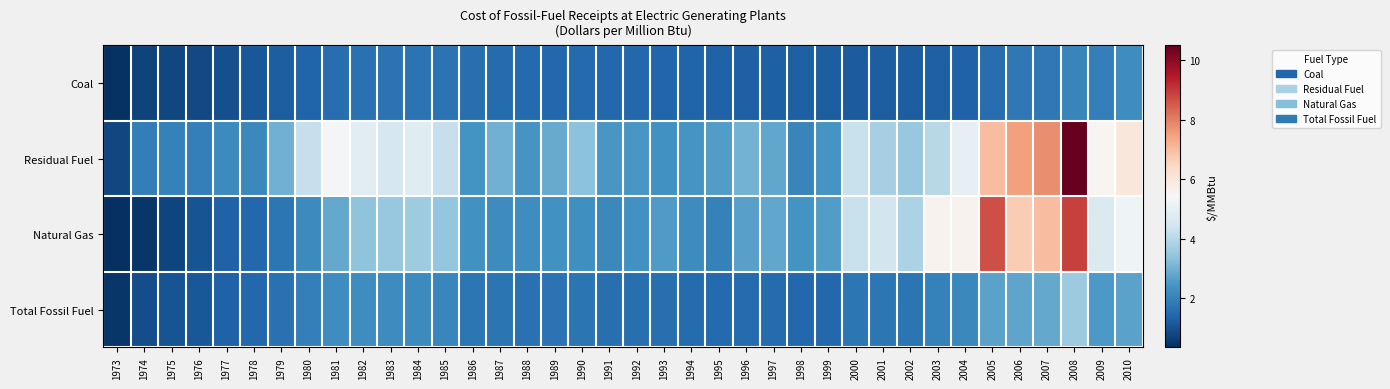

Reading right to left, what are all the values shown in this chart?

Coal: 2010=2.3	2009=1.9	2008=2.1	2007=1.8	2006=1.8	2005=1.5	2004=1.3	2003=1.3	2002=1.2	2001=1.2	2000=1.2	1999=1.2	1998=1.3	1997=1.3	1996=1.3	1995=1.3	1994=1.4	1993=1.4	1992=1.4	1991=1.4	1990=1.5	1989=1.4	1988=1.5	1987=1.5	1986=1.6	1985=1.6	1984=1.7	1983=1.7	1982=1.6	1981=1.5	1980=1.4	1979=1.2	1978=1.1	1977=0.9	1976=0.8	1975=0.8	1974=0.7	1973=0.4
Residual Fuel: 2010=6.0	2009=5.5	2008=10.5	2007=7.8	2006=7.5	2005=7.0	2004=5.0	2003=4.0	2002=3.5	2001=3.7	2000=4.3	1999=2.4	1998=2.1	1997=2.8	1996=3.0	1995=2.6	1994=2.4	1993=2.4	1992=2.5	1991=2.5	1990=3.3	1989=2.8	1988=2.4	1987=3.0	1986=2.4	1985=4.2	1984=4.8	1983=4.6	1982=4.8	1981=5.3	1980=4.3	1979=3.0	1978=2.1	1977=2.2	1976=2.0	1975=2.0	1974=1.9	1973=0.8
Natural Gas: 2010=5.2	2009=4.7	2008=8.9	2007=7.0	2006=6.7	2005=8.7	2004=5.6	2003=5.6	2002=3.8	2001=4.5	2000=4.3	1999=2.6	1998=2.4	1997=2.8	1996=2.6	1995=2.0	1994=2.2	1993=2.6	1992=2.3	1991=2.2	1990=2.3	1989=2.4	1988=2.3	1987=2.2	1986=2.4	1985=3.4	1984=3.6	1983=3.5	1982=3.4	1981=2.8	1980=2.2	1979=1.7	1978=1.4	1977=1.3	1976=1.0	1975=0.8	1974=0.5	1973=0.3
Total Fossil Fuel: 2010=2.7	2009=2.5	2008=3.6	2007=2.8	2006=2.8	2005=2.7	2004=2.1	2003=2.0	2002=1.7	2001=1.7	2000=1.7	1999=1.4	1998=1.4	1997=1.5	1996=1.5	1995=1.5	1994=1.5	1993=1.6	1992=1.6	1991=1.6	1990=1.7	1989=1.7	1988=1.6	1987=1.7	1986=1.8	1985=2.1	1984=2.2	1983=2.2	1982=2.2	1981=2.3	1980=1.9	1979=1.6	1978=1.4	1977=1.3	1976=1.1	1975=1.0	1974=0.9	1973=0.5